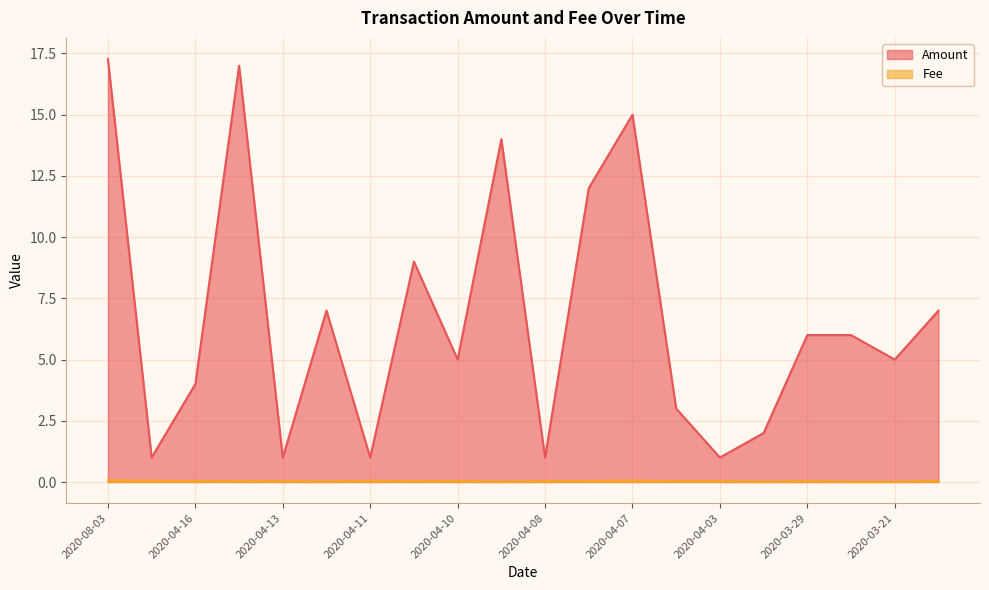

At which category is the sum across all series the highest?

2020-08-03